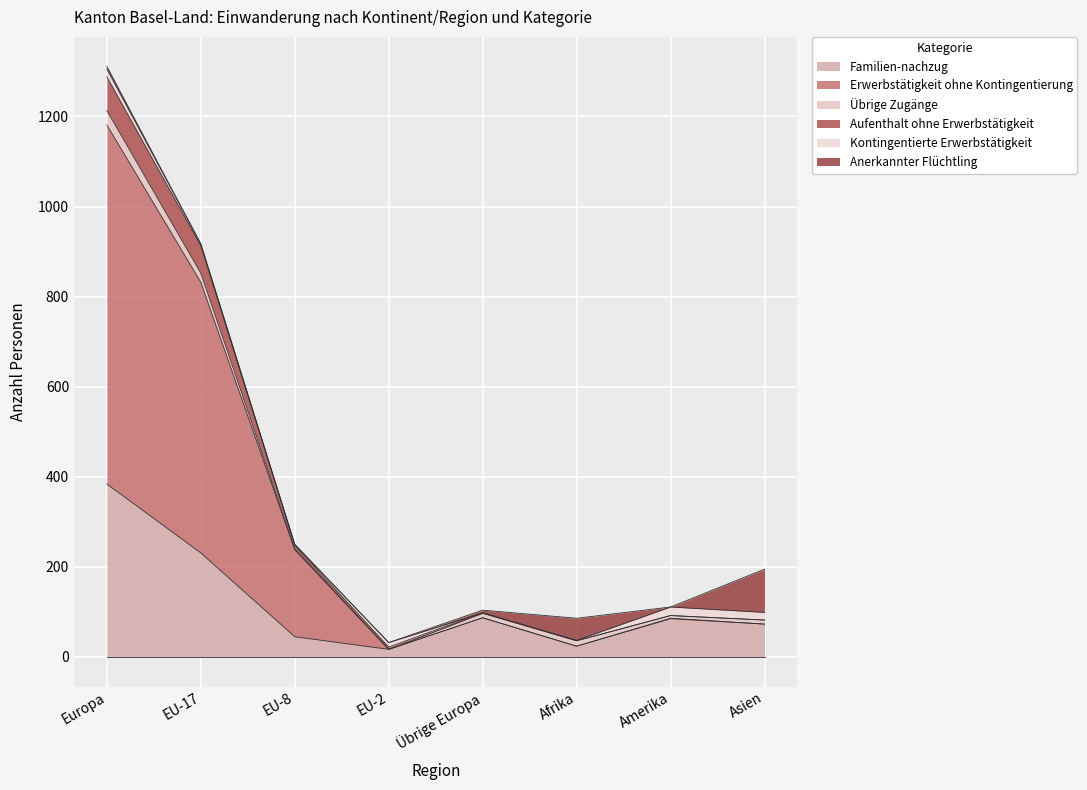

At which category is the sum across all series the highest?

Europa